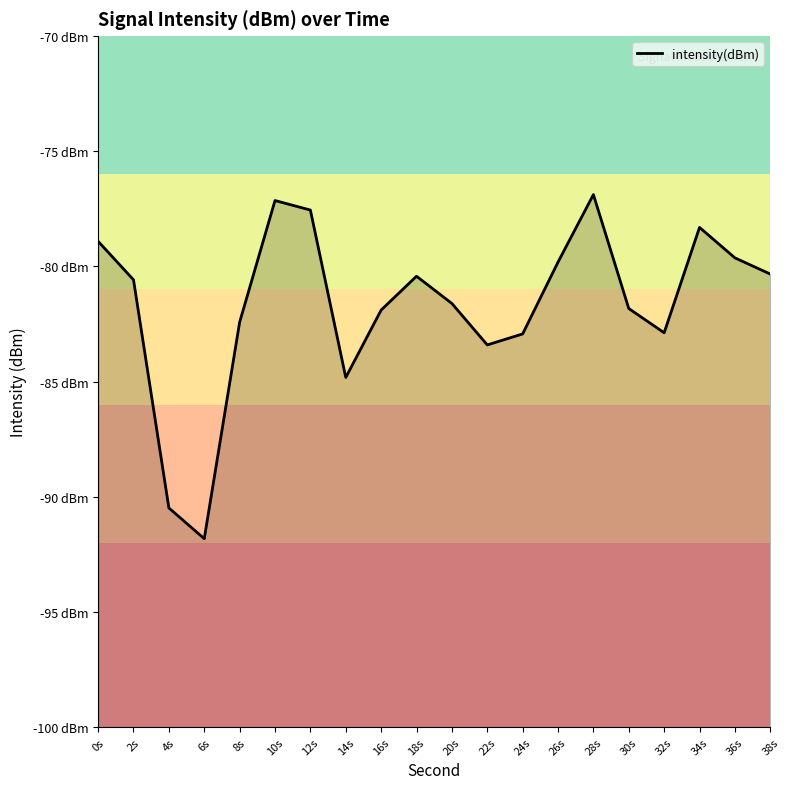

The chart shows a value of -136.3 at 6s. True or false?

False